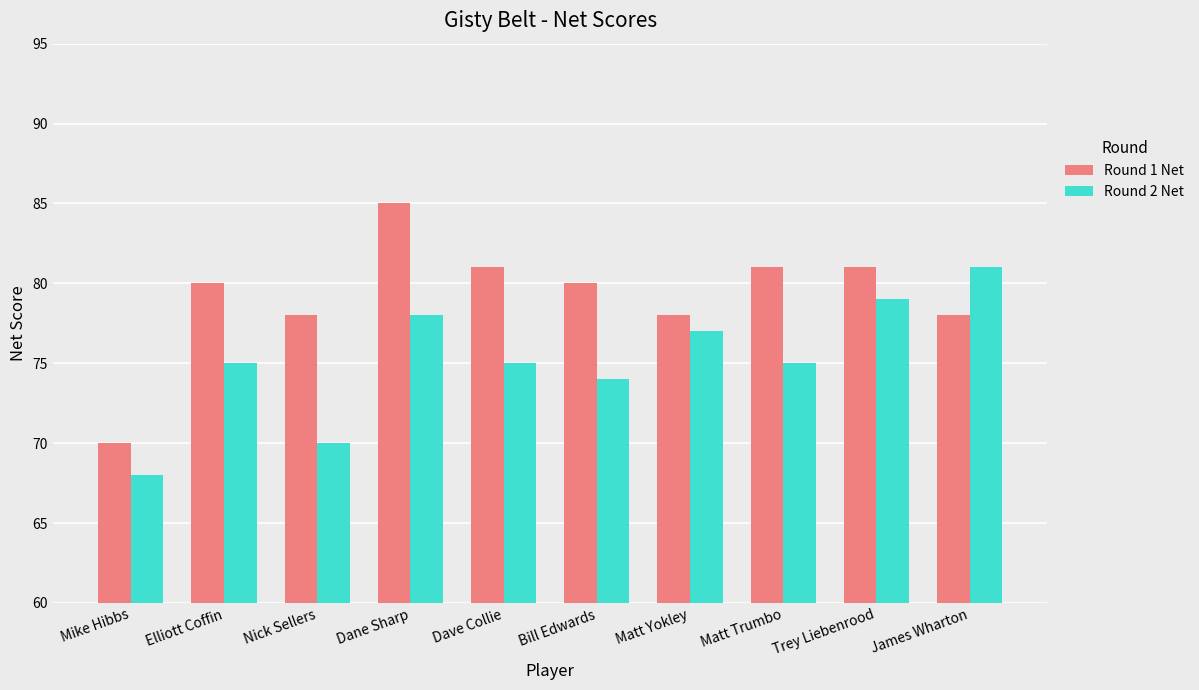

What are all the series names shown in the legend?

Round 1 Net, Round 2 Net